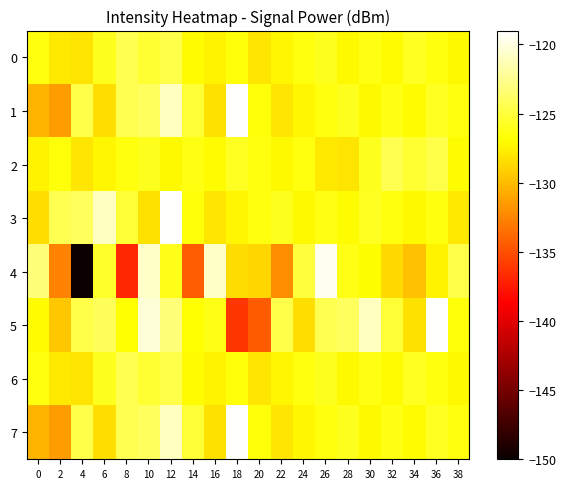

Reading left to right, transcribe all the data shown in this chart.

0: 0=-126.5	2=-127.9	4=-128.2	6=-126.0	8=-124.4	10=-125.4	12=-124.7	14=-127.1	16=-127.4	18=-126.5	20=-128.1	22=-127.3	24=-126.5	26=-125.9	28=-127.1	30=-126.3	32=-127.1	34=-125.9	36=-126.4	38=-127.2
1: 0=-130.3	2=-131.4	4=-124.6	6=-128.4	8=-124.3	10=-124.0	12=-121.0	14=-125.2	16=-128.3	18=-119.2	20=-126.5	22=-128.1	24=-127.3	26=-126.5	28=-125.9	30=-127.1	32=-126.3	34=-127.1	36=-125.9	38=-126.4
2: 0=-127.4	2=-126.5	4=-128.1	6=-127.3	8=-126.5	10=-125.9	12=-127.1	14=-126.3	16=-127.1	18=-125.9	20=-126.4	22=-127.2	24=-126.5	26=-127.9	28=-128.2	30=-126.0	32=-124.4	34=-125.4	36=-124.7	38=-127.1
3: 0=-128.4	2=-124.3	4=-124.0	6=-121.0	8=-125.2	10=-128.3	12=-119.2	14=-126.5	16=-128.1	18=-127.3	20=-126.5	22=-125.9	24=-127.1	26=-126.3	28=-127.1	30=-125.9	32=-126.4	34=-127.2	36=-126.5	38=-127.9
4: 0=-123.2	2=-132.6	4=-149.8	6=-125.6	8=-136.9	10=-120.8	12=-126.1	14=-134.4	16=-120.7	18=-128.5	20=-128.7	22=-132.2	24=-125.0	26=-119.6	28=-126.3	30=-126.9	32=-128.7	34=-129.7	36=-127.4	38=-124.7
5: 0=-127.0	2=-129.4	4=-124.7	6=-124.2	8=-126.9	10=-120.3	12=-123.2	14=-126.9	16=-126.2	18=-136.1	20=-134.5	22=-124.6	24=-128.4	26=-124.3	28=-124.0	30=-121.0	32=-125.2	34=-128.3	36=-119.2	38=-126.5
6: 0=-126.5	2=-127.9	4=-128.2	6=-126.0	8=-124.4	10=-125.4	12=-124.7	14=-127.1	16=-127.4	18=-126.5	20=-128.1	22=-127.3	24=-126.5	26=-125.9	28=-127.1	30=-126.3	32=-127.1	34=-125.9	36=-126.4	38=-127.2
7: 0=-130.3	2=-131.4	4=-124.6	6=-128.4	8=-124.3	10=-124.0	12=-121.0	14=-125.2	16=-128.3	18=-119.2	20=-126.5	22=-128.1	24=-127.3	26=-126.5	28=-125.9	30=-127.1	32=-126.3	34=-127.1	36=-125.9	38=-126.4